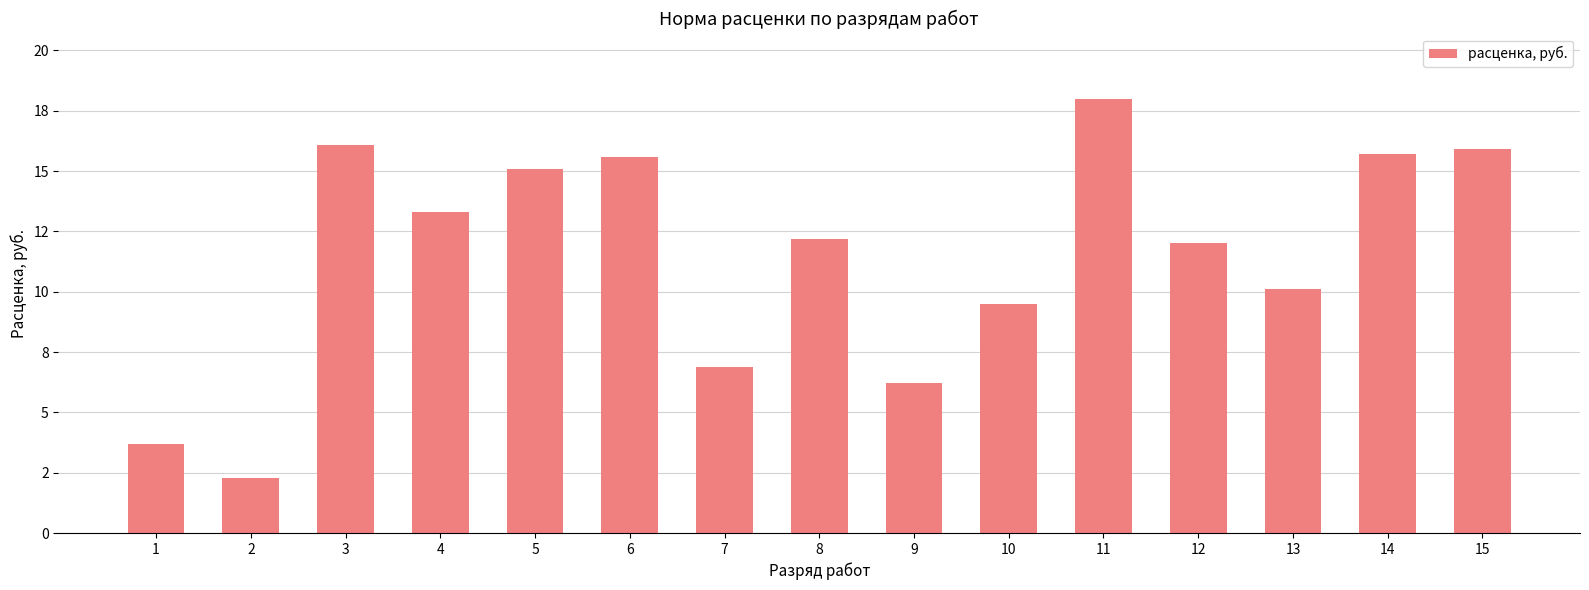

Are the bars grouped side by side (vs. stacked)?

No